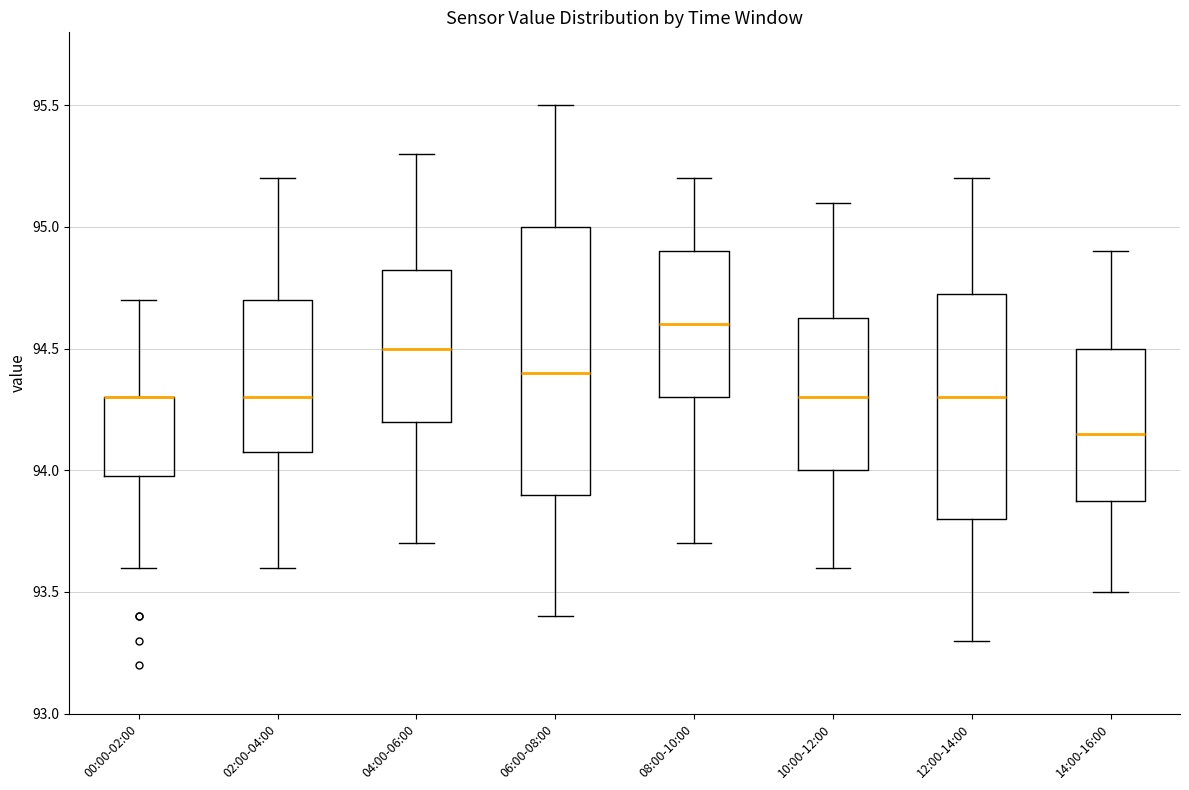

Reading left to right, read every box against the y-axis: the position of its median line, the range the box covers, and the ends of its whiskers. The values are not printed on the chart, so give them approximately, as read against the axis.

00:00-02:00: median 94.30 (drawn on the box's upper edge), box 94.00 to 94.30, whiskers 93.60 to 94.70
02:00-04:00: median 94.30, box 94.10 to 94.70, whiskers 93.60 to 95.20
04:00-06:00: median 94.50, box 94.20 to 94.85, whiskers 93.70 to 95.30
06:00-08:00: median 94.40, box 93.90 to 95.00, whiskers 93.40 to 95.50
08:00-10:00: median 94.60, box 94.30 to 94.90, whiskers 93.70 to 95.20
10:00-12:00: median 94.30, box 94.00 to 94.65, whiskers 93.60 to 95.10
12:00-14:00: median 94.30, box 93.80 to 94.75, whiskers 93.30 to 95.20
14:00-16:00: median 94.15, box 93.90 to 94.50, whiskers 93.50 to 94.90